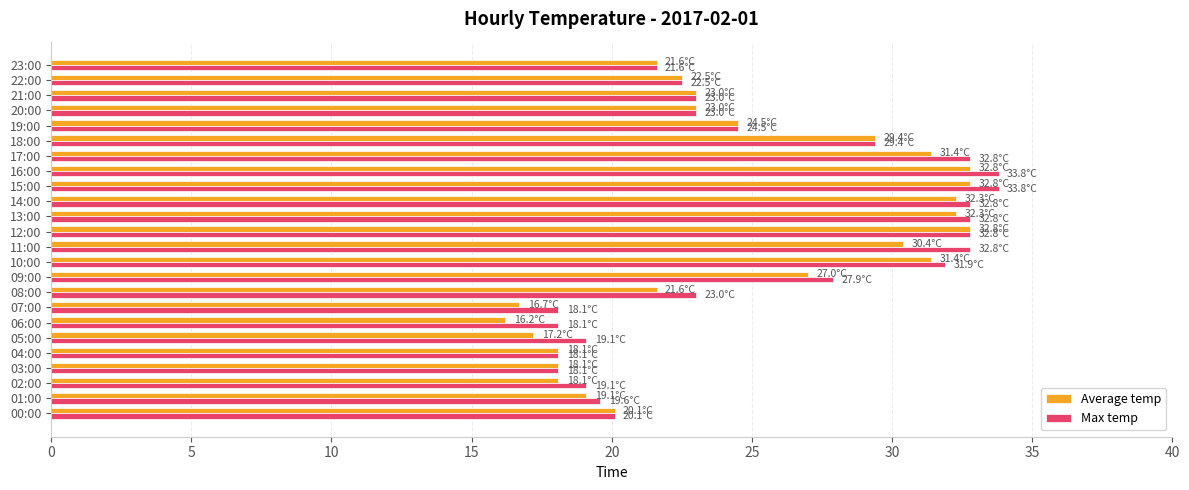

What is the highest value of the Max temp series?

33.8